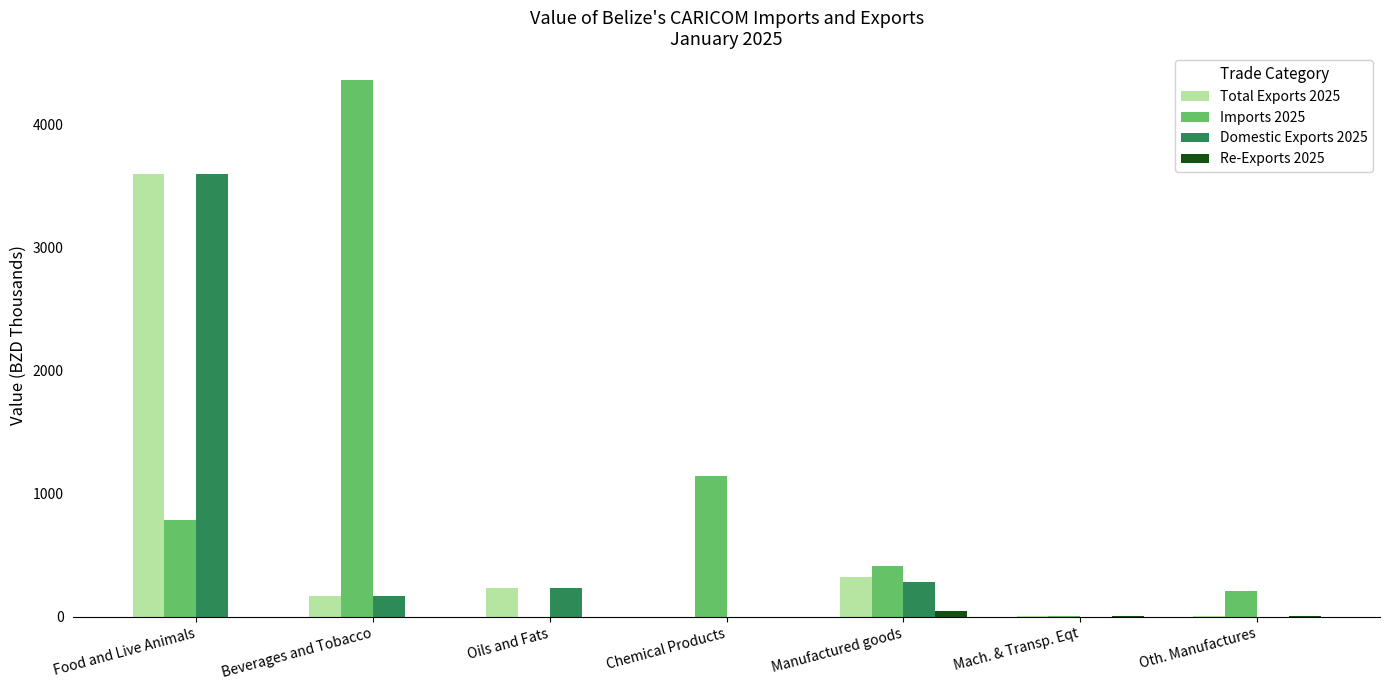

True or false: Total Exports 2025 has a value of 8.4 at Oth. Manufactures.

True